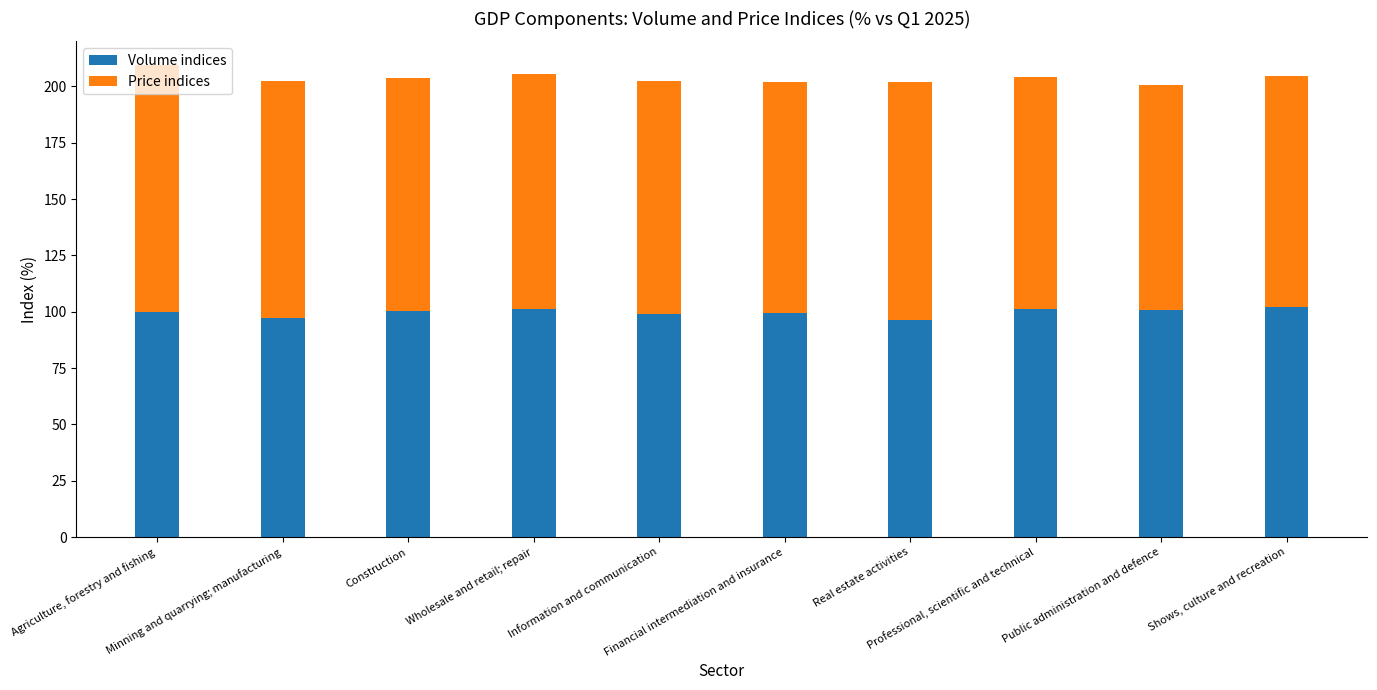

What is the difference between the maximum and minimum values in the Volume indices series?

5.6